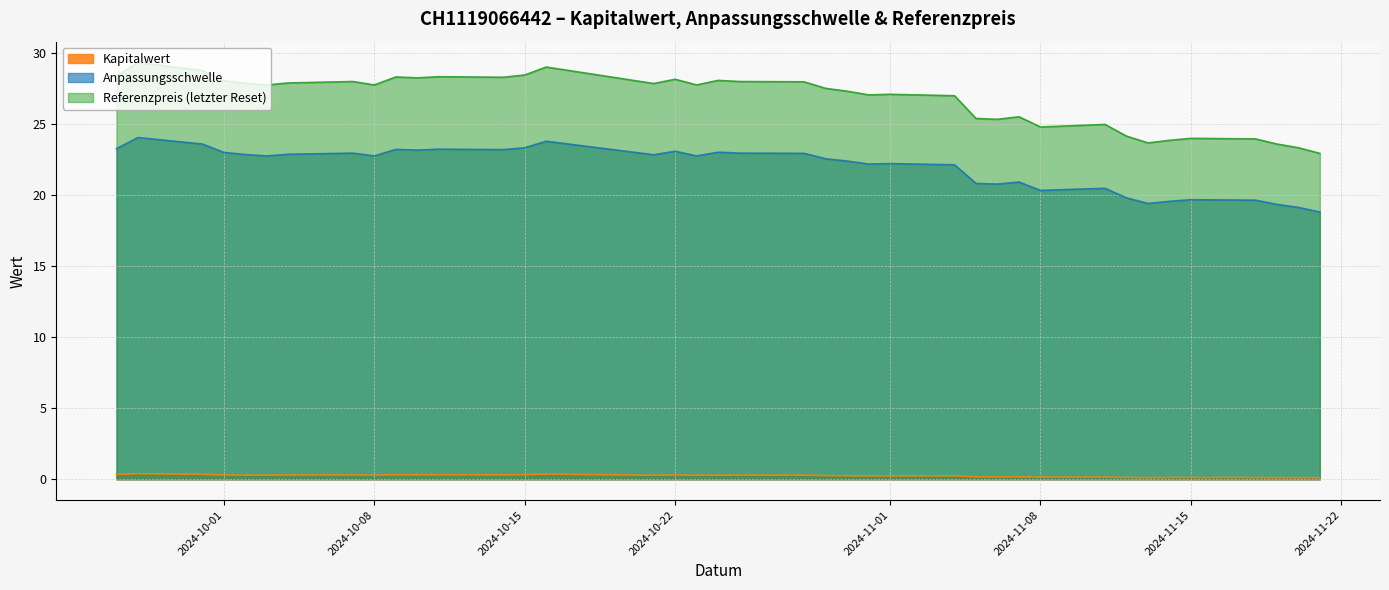

The Referenzpreis (letzter Reset) series shows 23.9 at 2024-11-14. True or false?

True